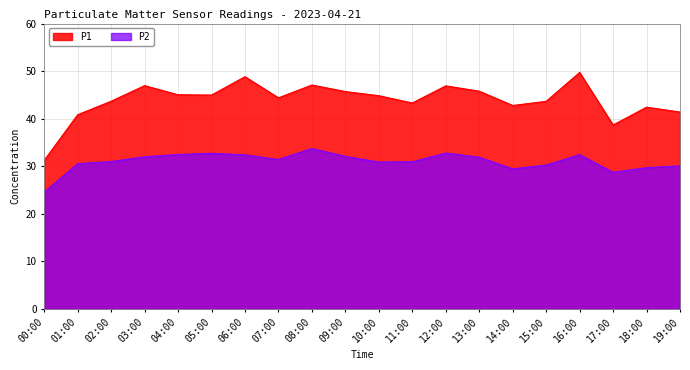

How many lines are shown in the chart?

2